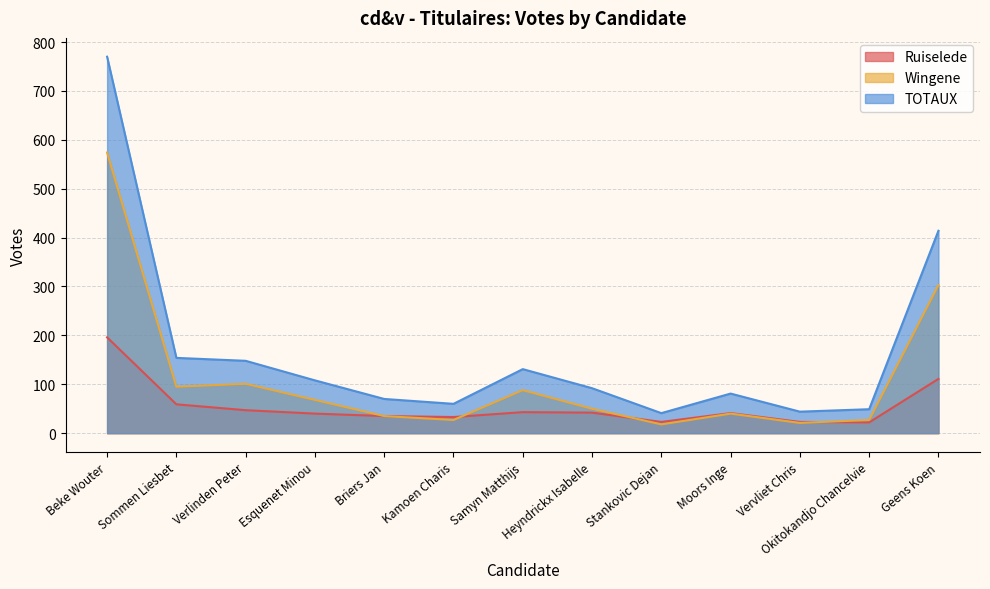

Read the TOTAUX value at Heyndrickx Isabelle.

92